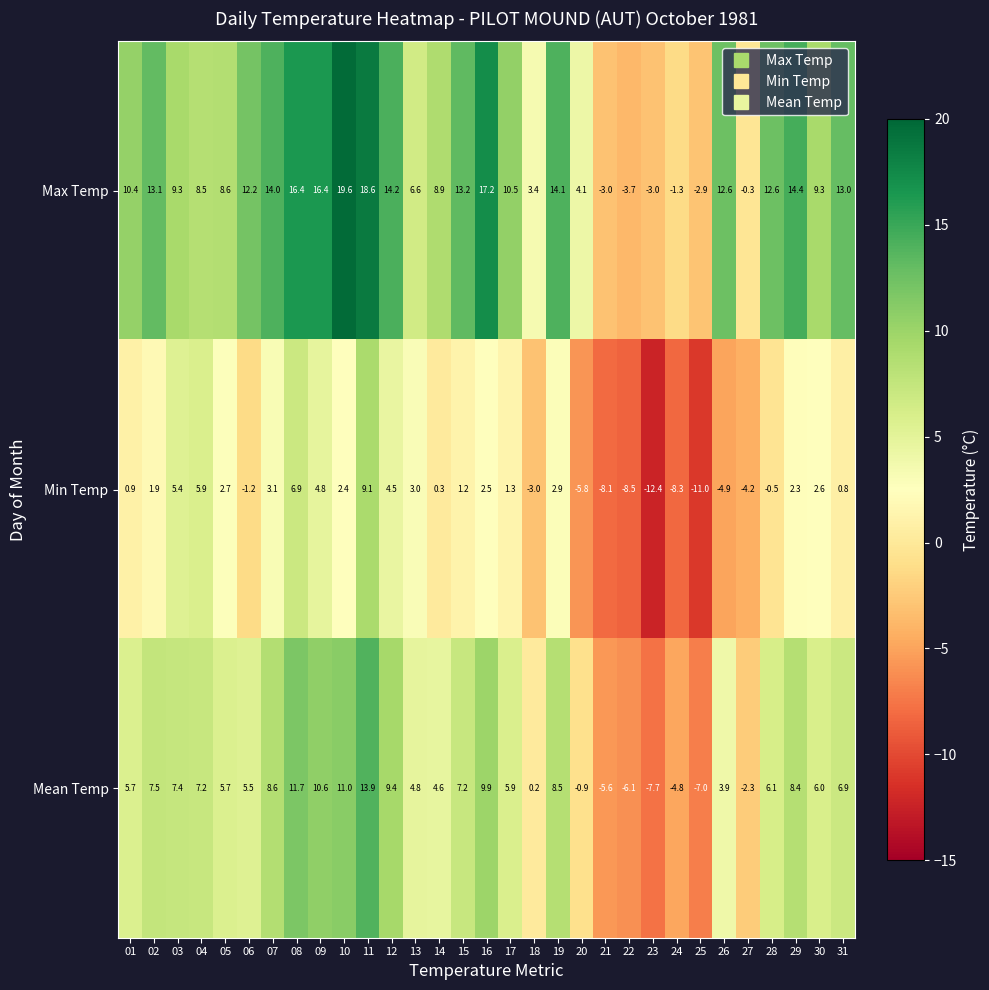

What is the difference between the maximum and minimum values in the Mean Temp series?

21.6